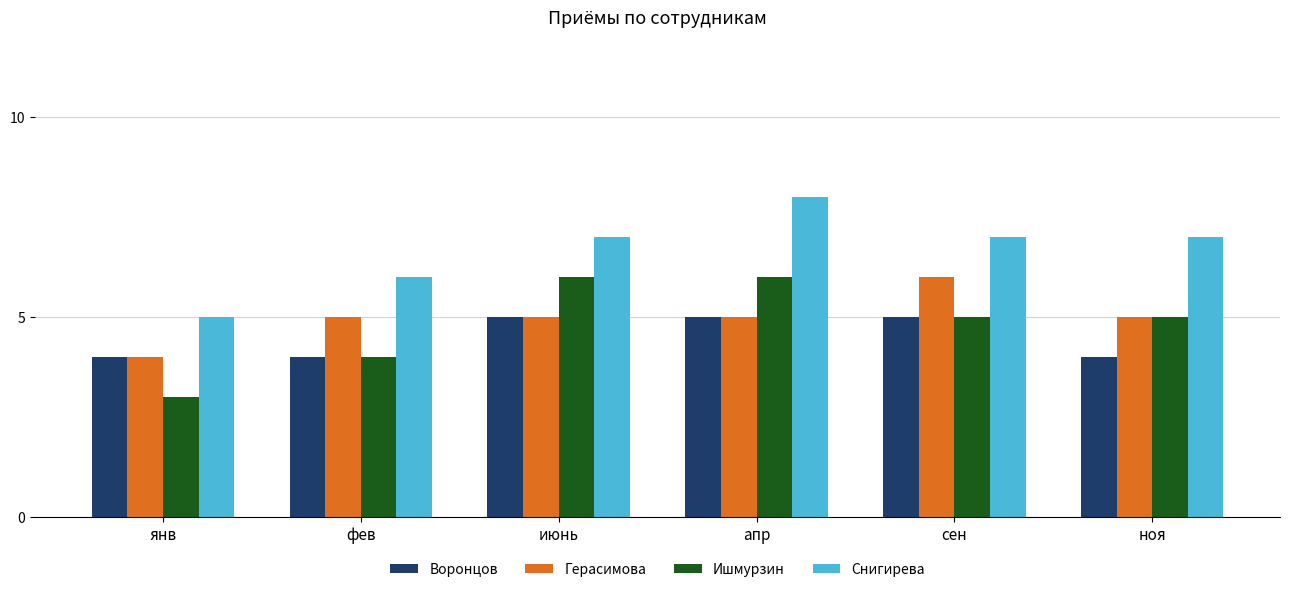

Which series has the largest total across all categories?

Снигирева